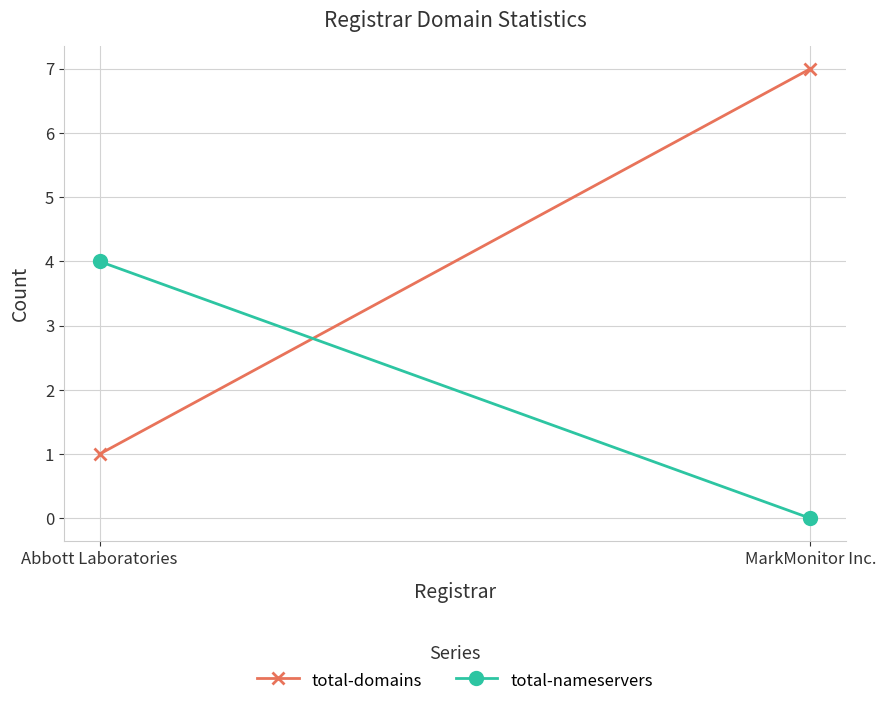

What is the sum of all total-domains values?

8